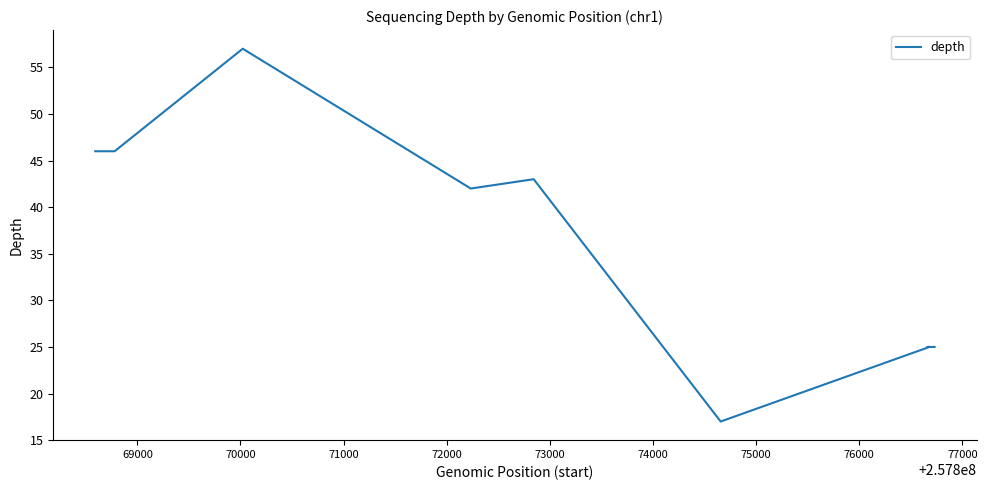

What is the difference between the maximum and minimum values?

40